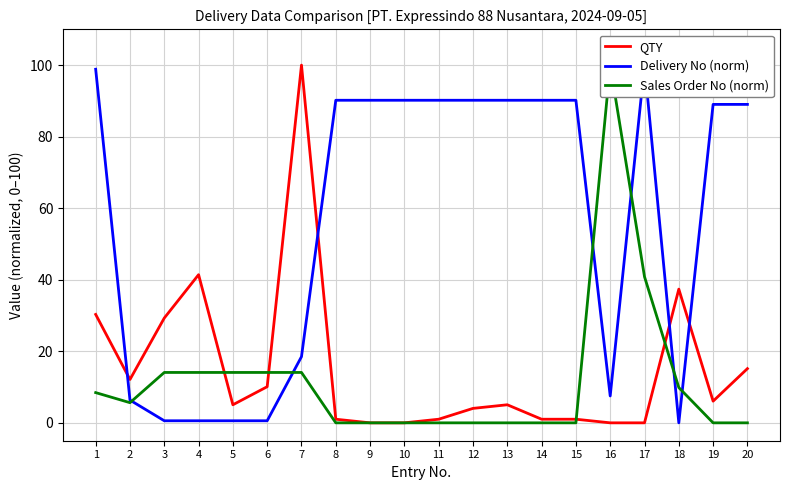

How many intersections are there between Sales Order No (norm) and QTY?

4